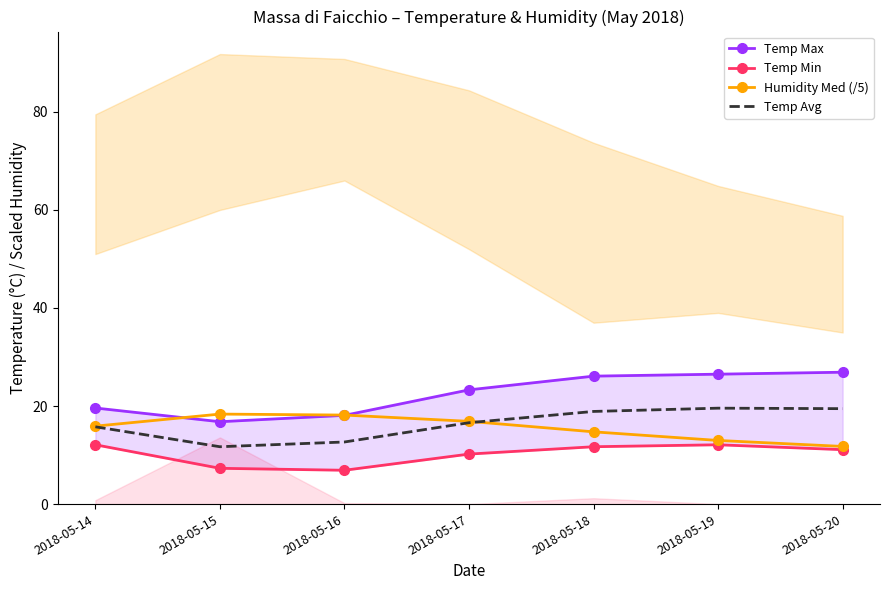

What is the average value of the Humidity Med (/5) series?

15.5